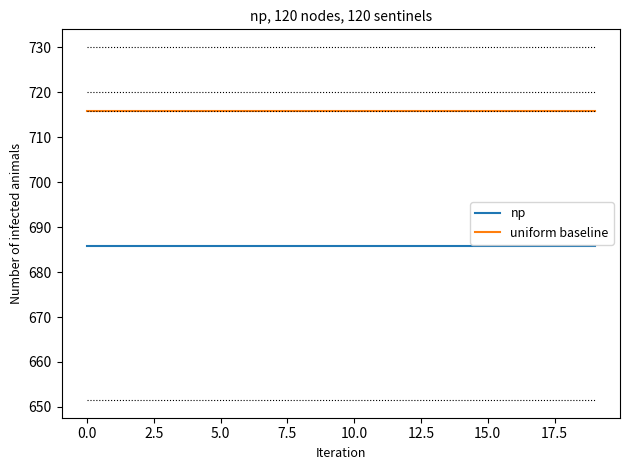

List the series in order of their peak value, lowest first.

np, uniform baseline